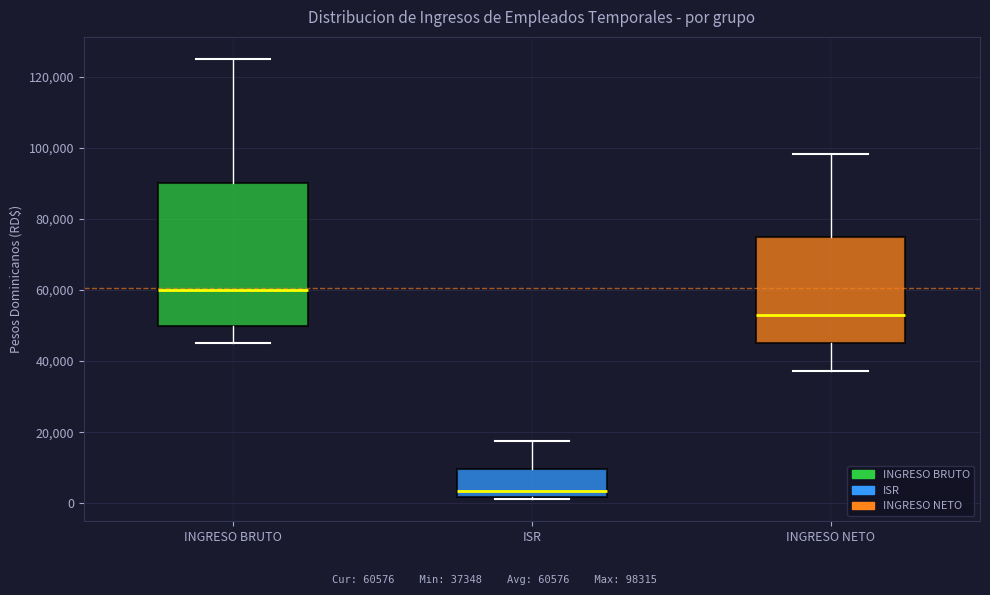

Which box has the highest median line?

INGRESO BRUTO